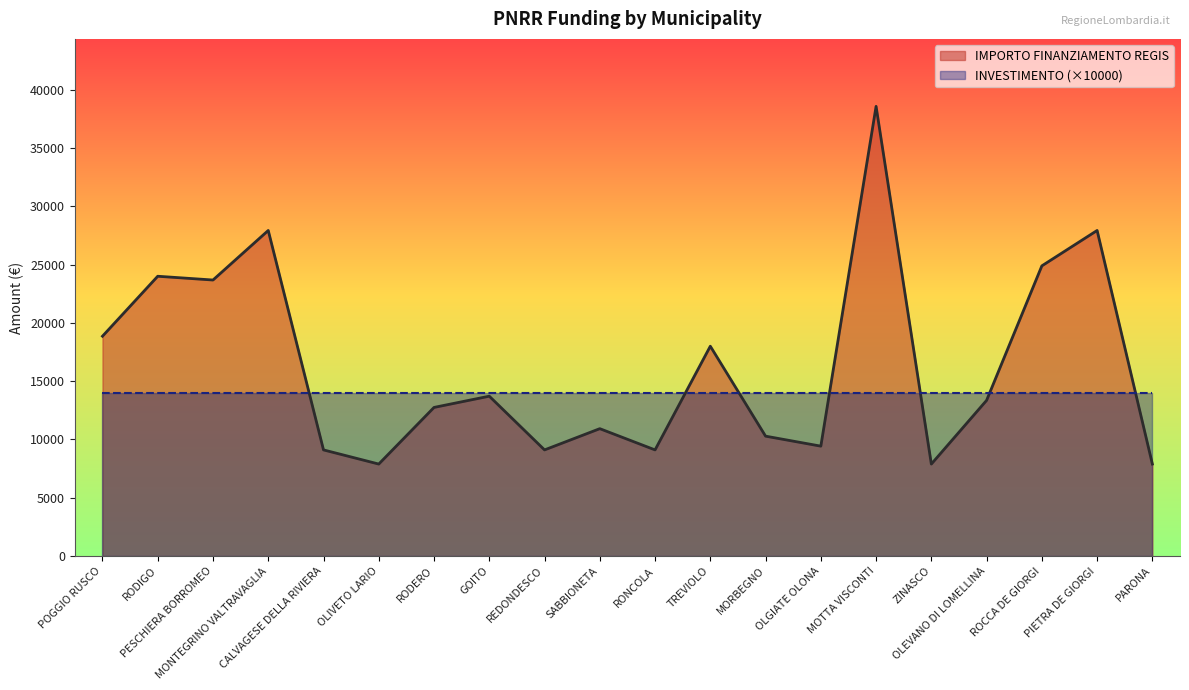

What is the maximum value shown in the chart?

38565